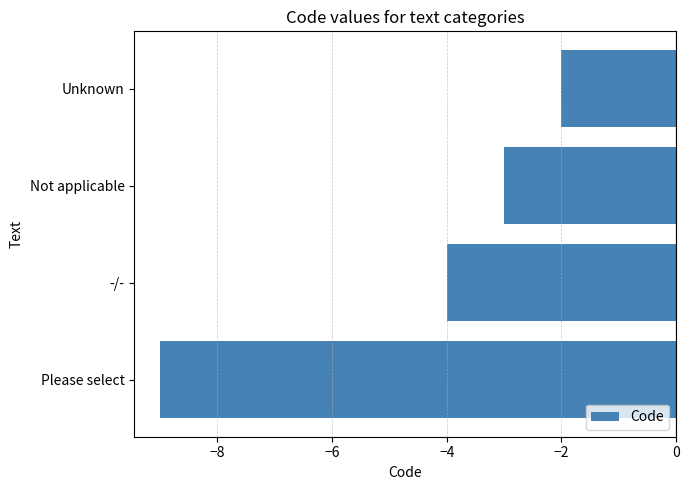

Where is the data nearest to the value -5?

-/-